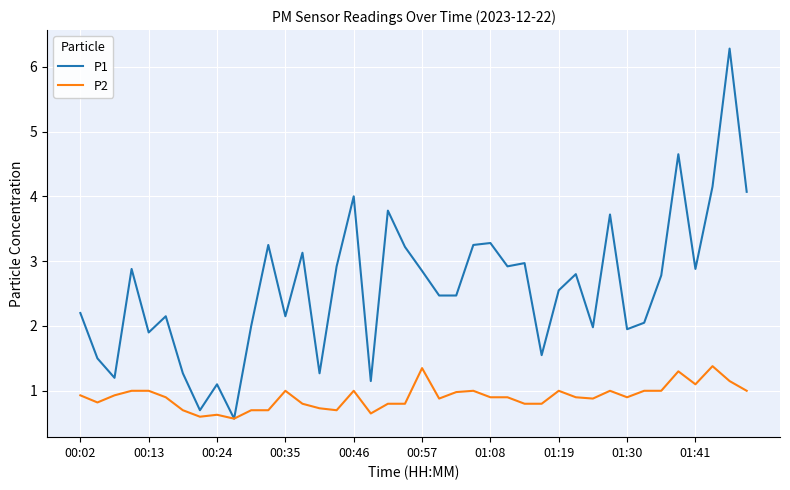

Is this an area chart (filled region under the line)?

No